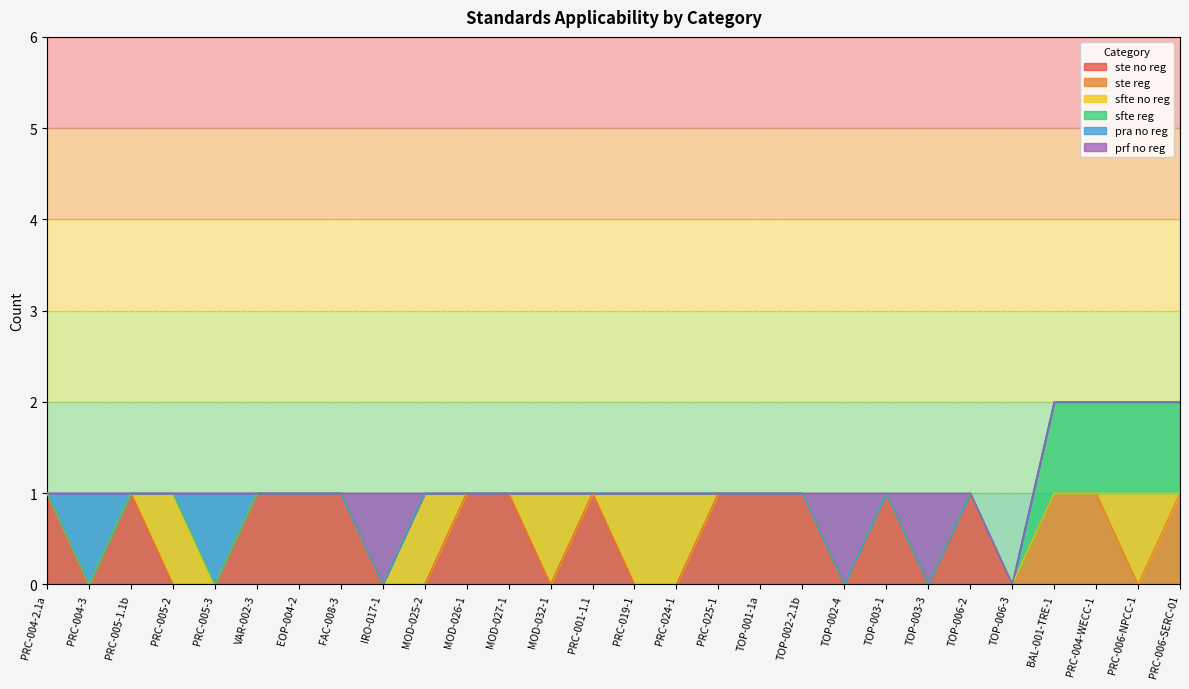

Is it true that ste no reg equals -1 at PRC-006-NPCC-1?

False